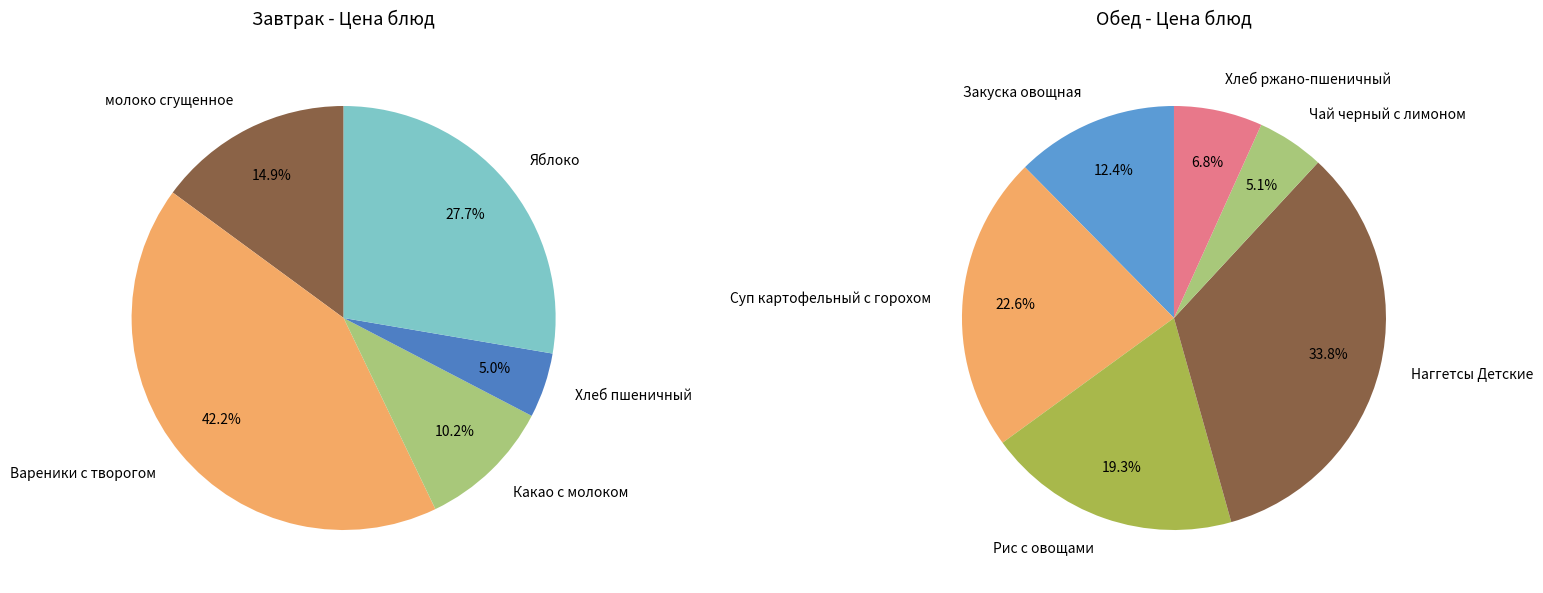

Rank the categories by value from lowest to highest.

Хлеб пшеничный, Чай черный с лимоном, Какао с молоком, Хлеб ржано-пшеничный, молоко сгущенное, Закуска овощная, Яблоко, Рис с овощами, Суп картофельный с горохом, Вареники с творогом, Наггетсы Детские